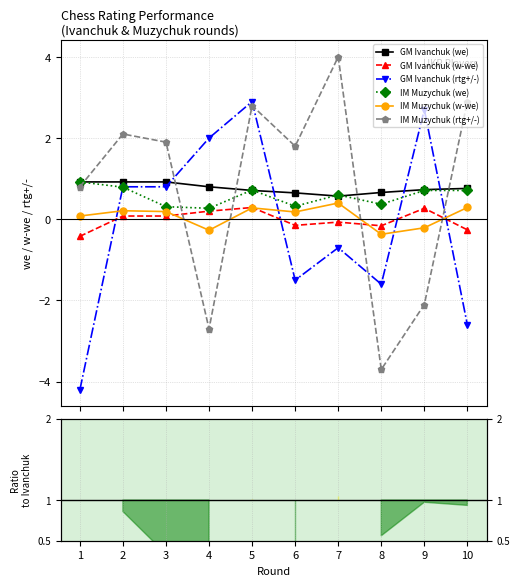

Where is the first local maximum for GM Ivanchuk (w-we)?

5